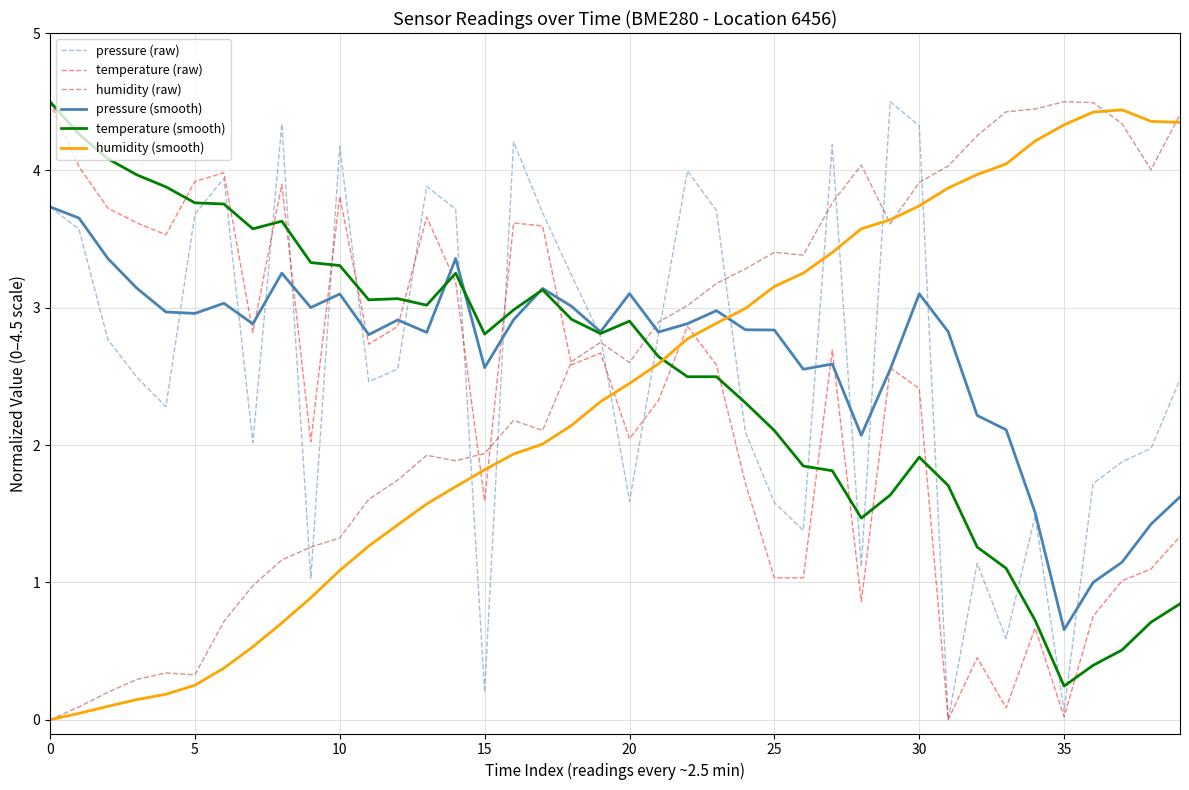

True or false: temperature (smooth) and temperature (raw) cross at least once.

True